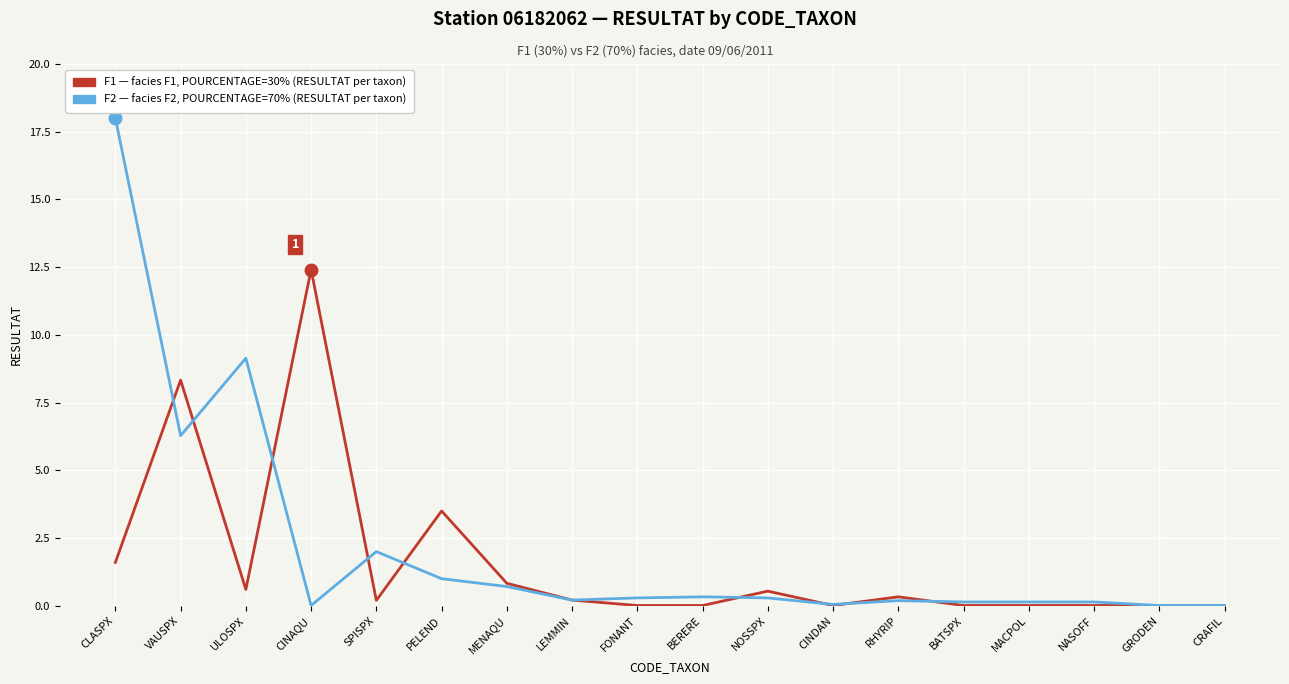

At which category does the chart reach its peak across all series?

CLASPX